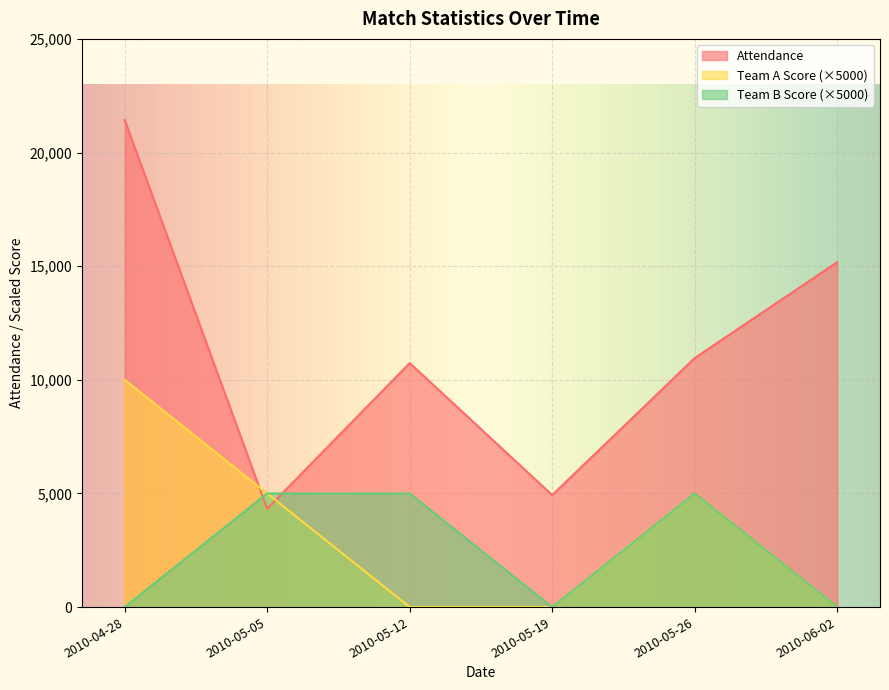

Which series changed the most between 2010-05-05 and 2010-05-19?

Team A Score